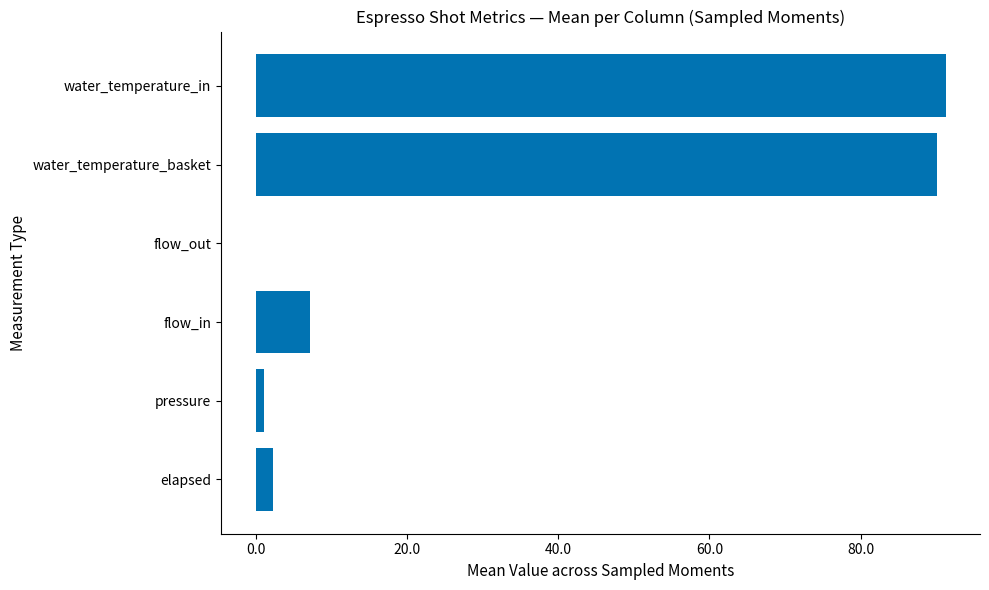

Where is the data nearest to the value 45?

flow_in